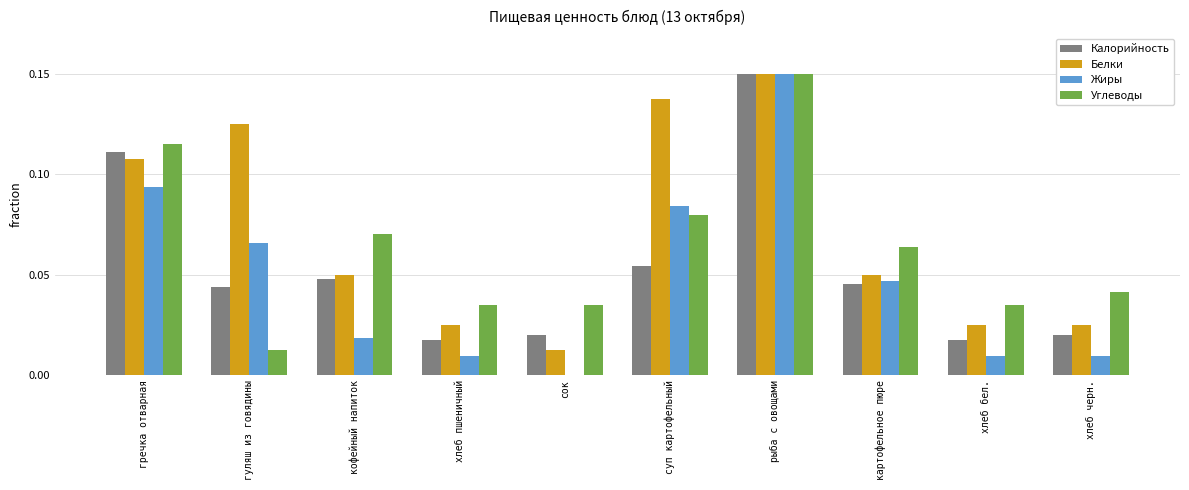

Which series has the largest total across all categories?

Белки